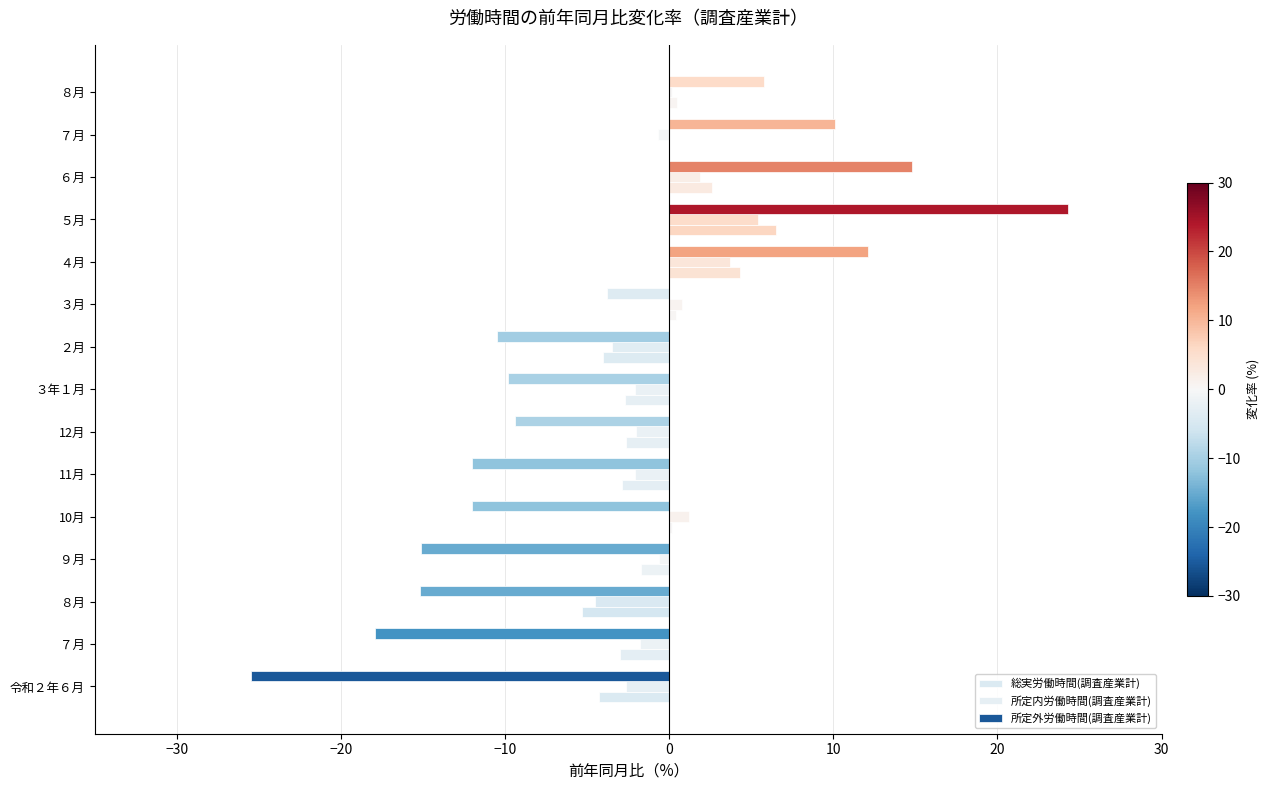

How many categories are shown in the chart?

15